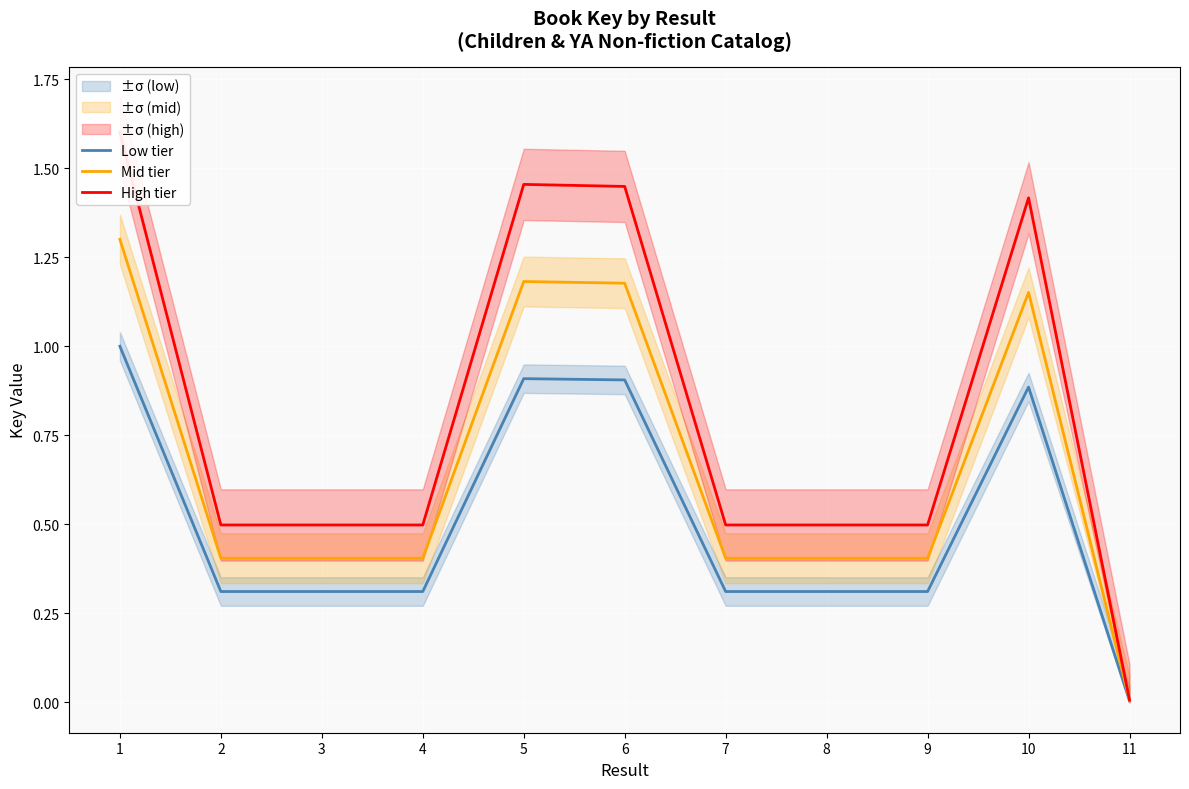

The value of High tier at 9 is 0.5. True or false?

True